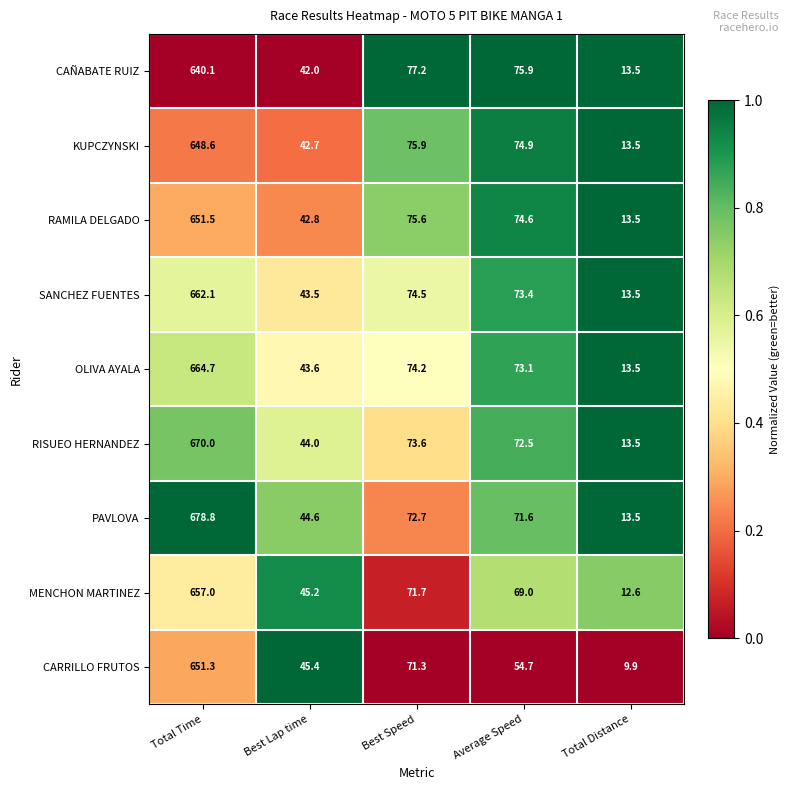

Is it true that SANCHEZ FUENTES equals 31.5 at Average Speed?

False